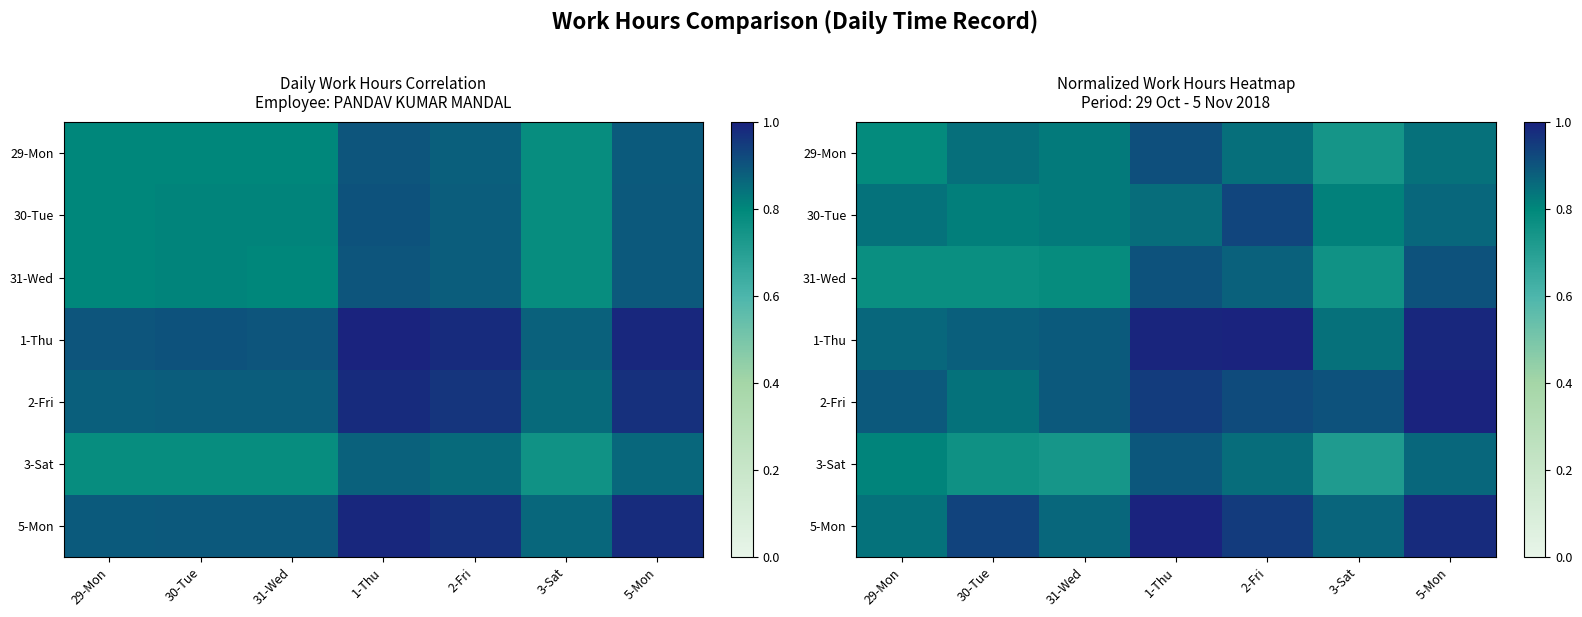

What is the greatest value displayed?

1.0